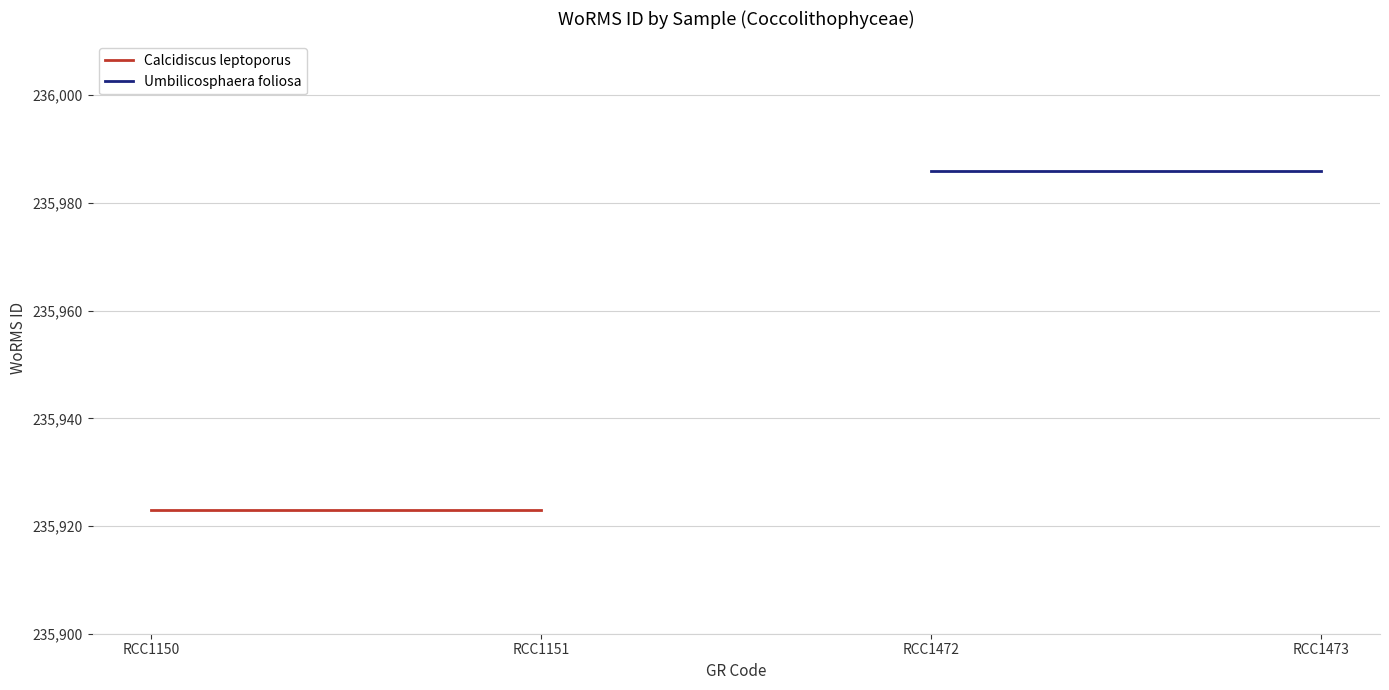

What are all the series names shown in the legend?

Calcidiscus leptoporus, Umbilicosphaera foliosa